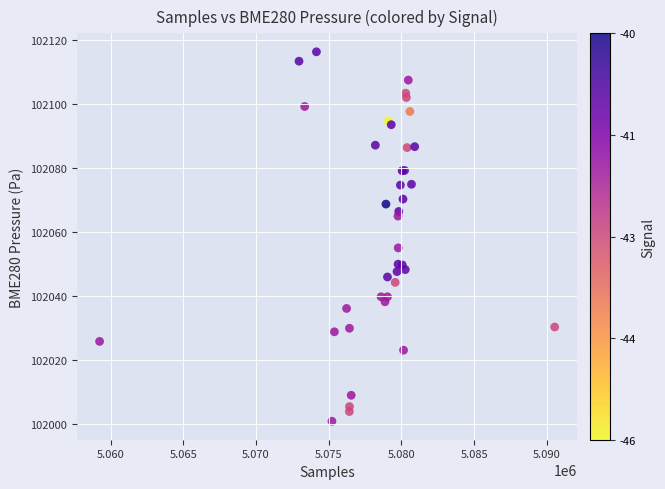

What Y value in the scatter plot is closest to 102058?

102055.1